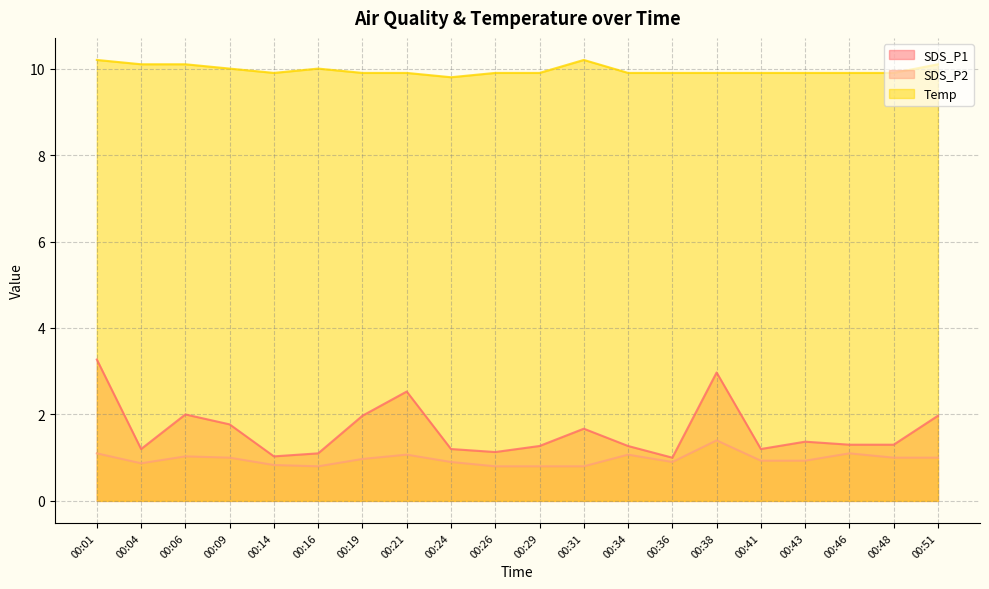

Which label corresponds to the largest value in the chart?

00:01